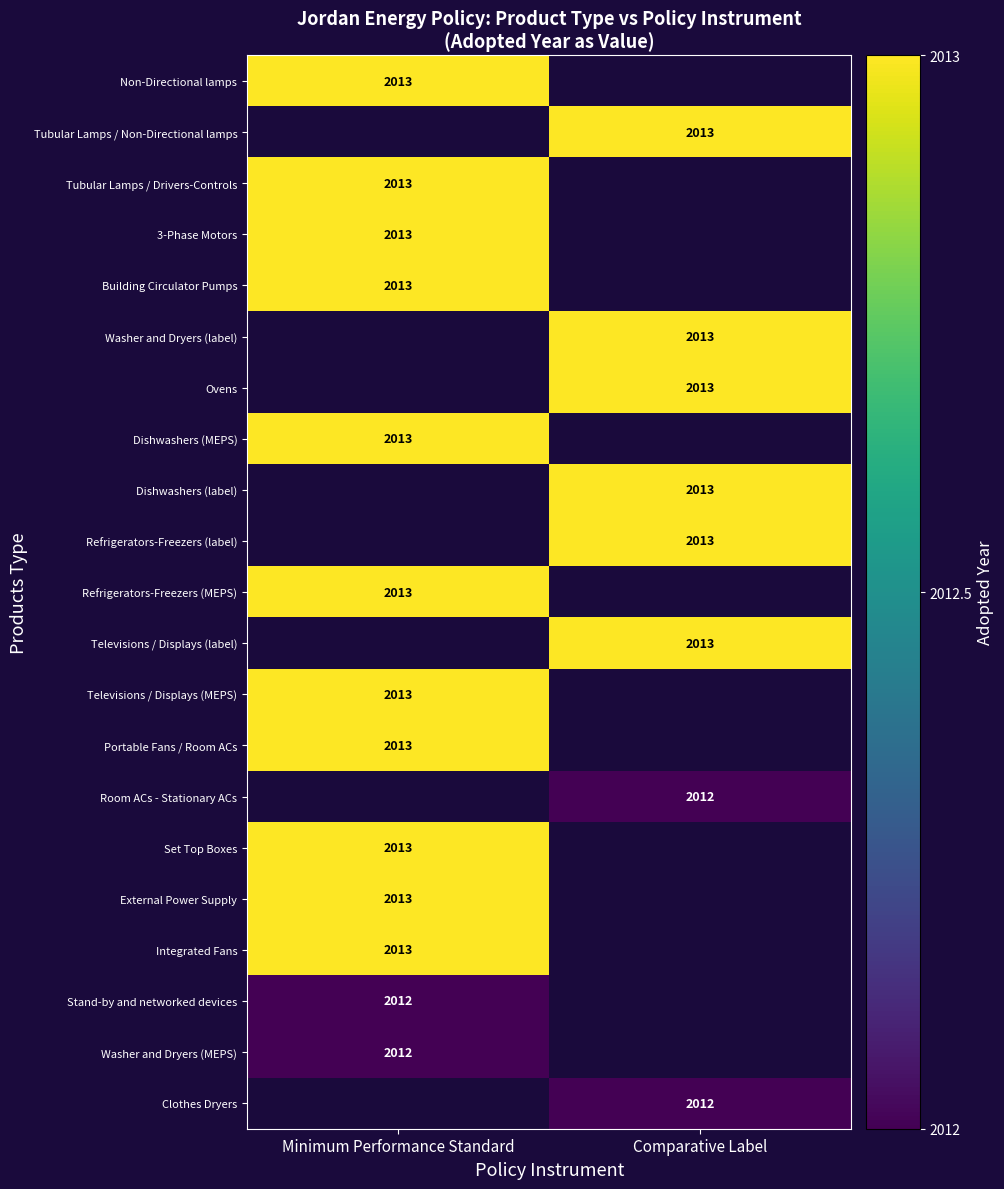

The value of Dishwashers (MEPS) at Minimum Performance Standard is 3228. True or false?

False